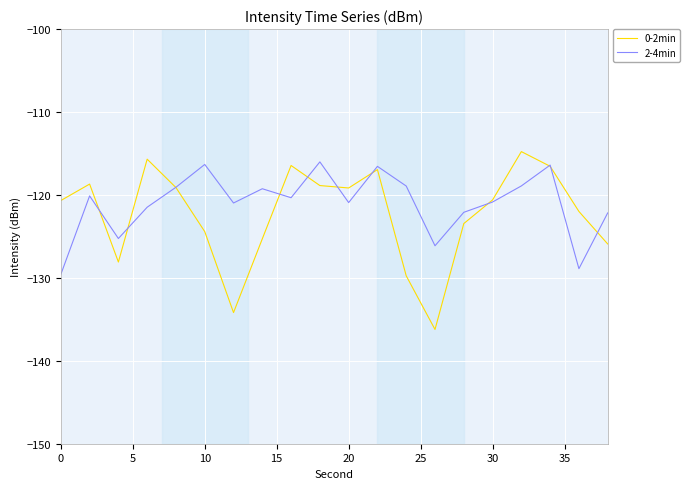

How many interior local peaks does the 2-4min series have?

6